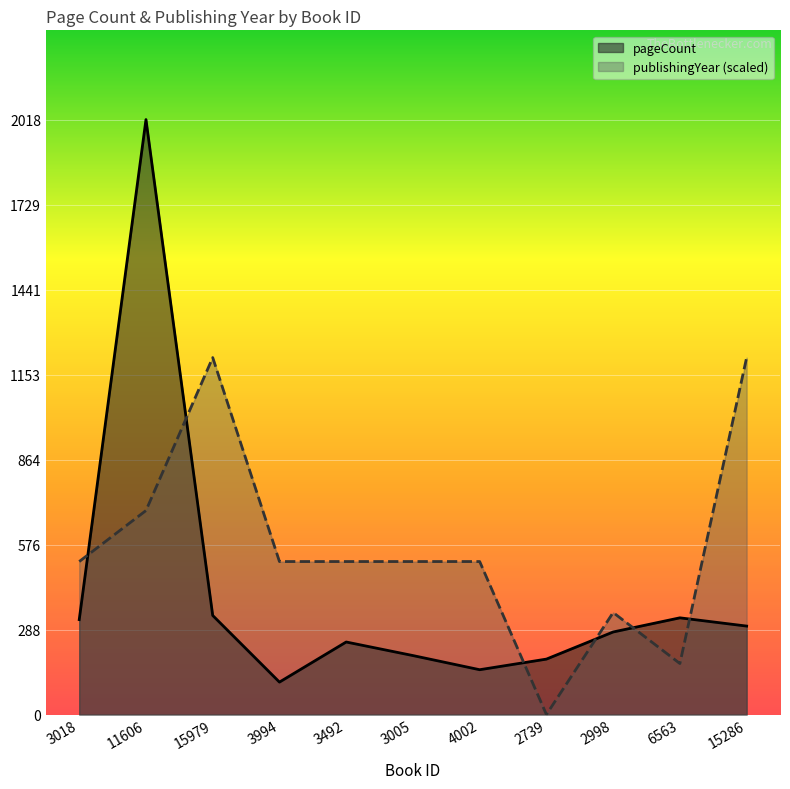

True or false: publishingYear has a value of 931.0 at 3005.

False